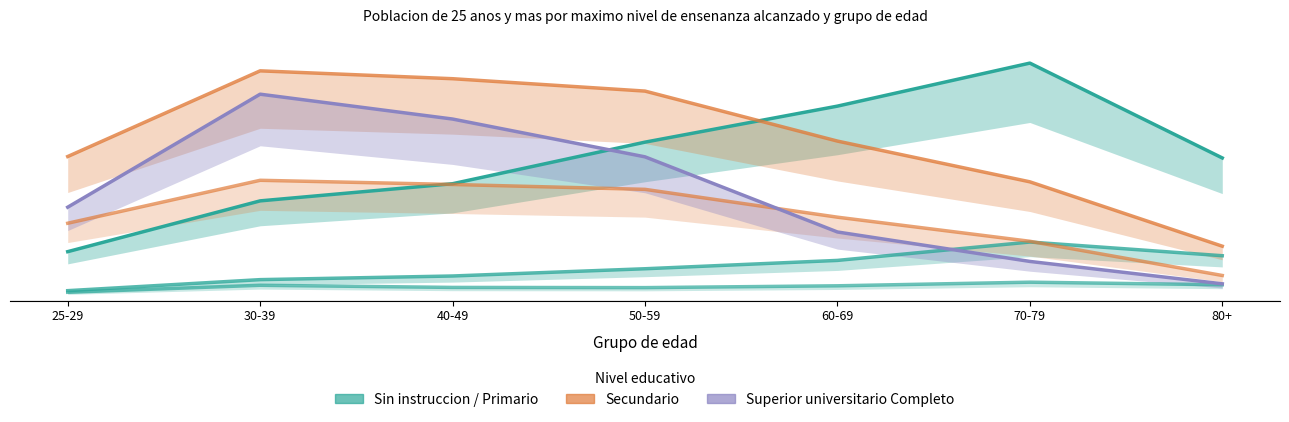

What is the label of the 7th point from the right?

25-29